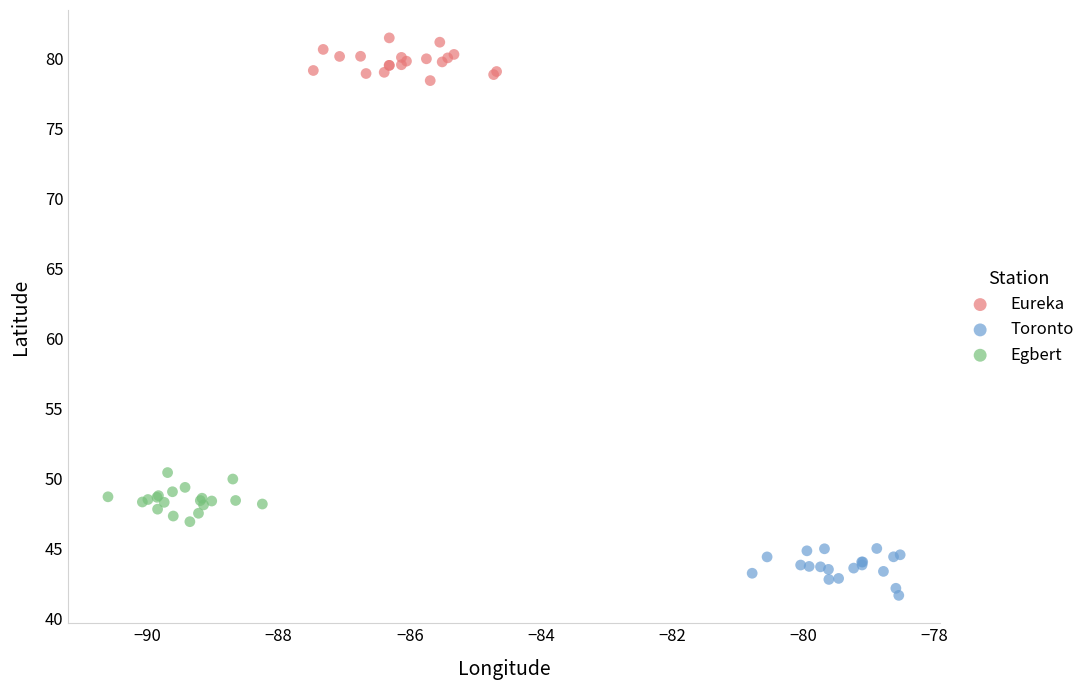

Which series reaches the minimum Y coordinate?

Toronto